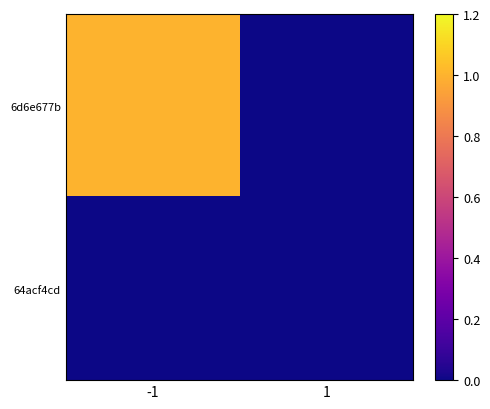

At which category is the sum across all series the highest?

-1